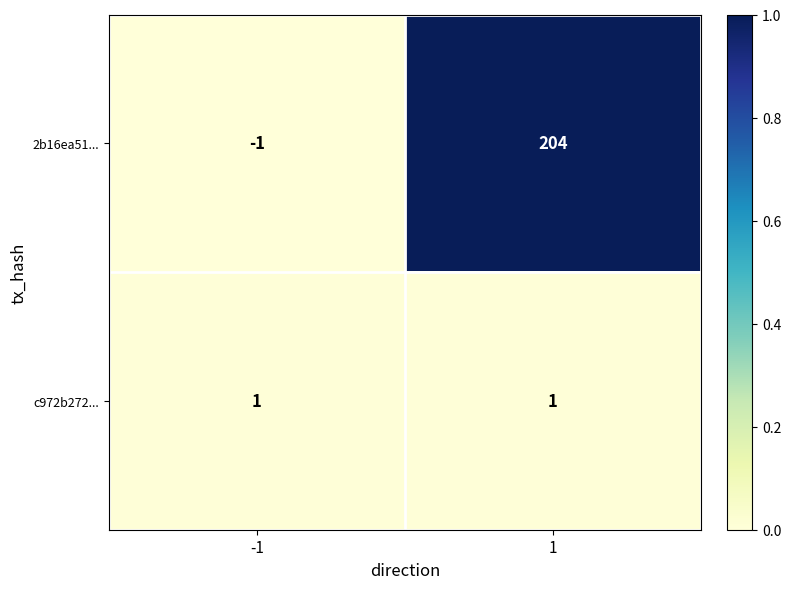

The c972b272... series shows 1 at -1. True or false?

True